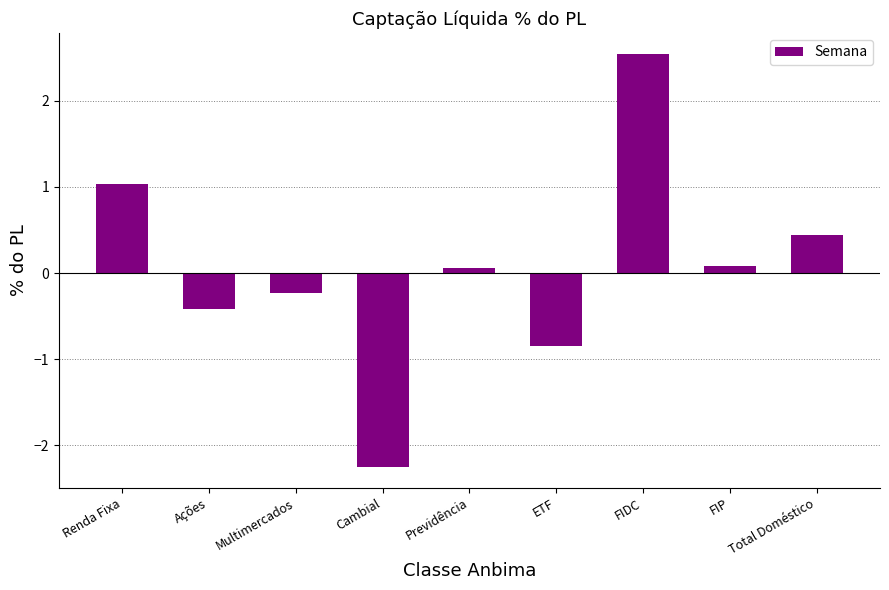

Reading right to left, list all the values displayed in this chart.

Total Doméstico=0.4	FIP=0.1	FIDC=2.5	ETF=-0.8	Previdência=0.1	Cambial=-2.3	Multimercados=-0.2	Ações=-0.4	Renda Fixa=1.0